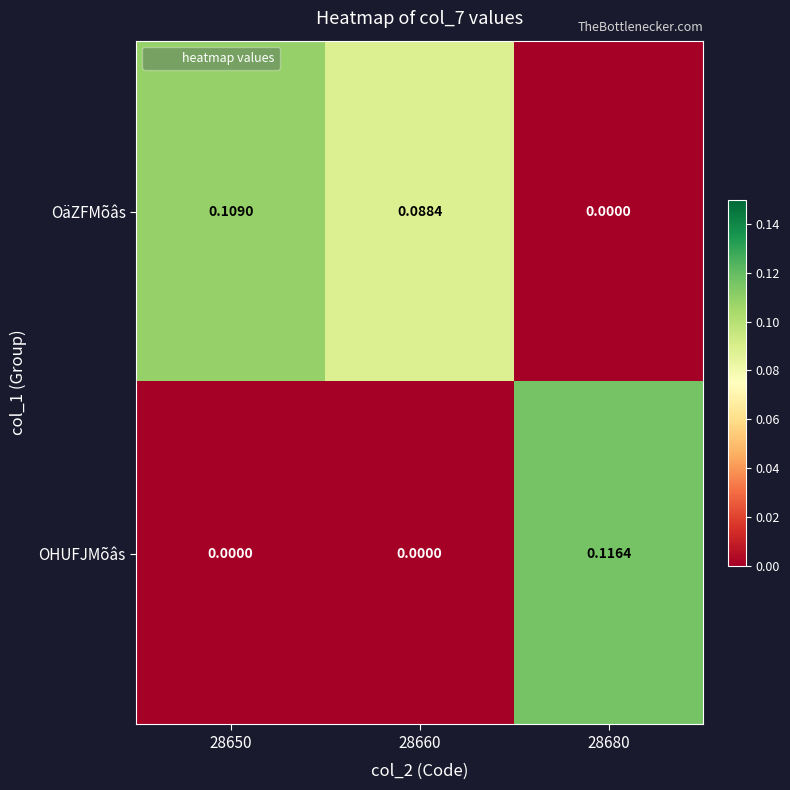

Between 28650 and 28680, which series saw the biggest shift?

OHUFJMõâs